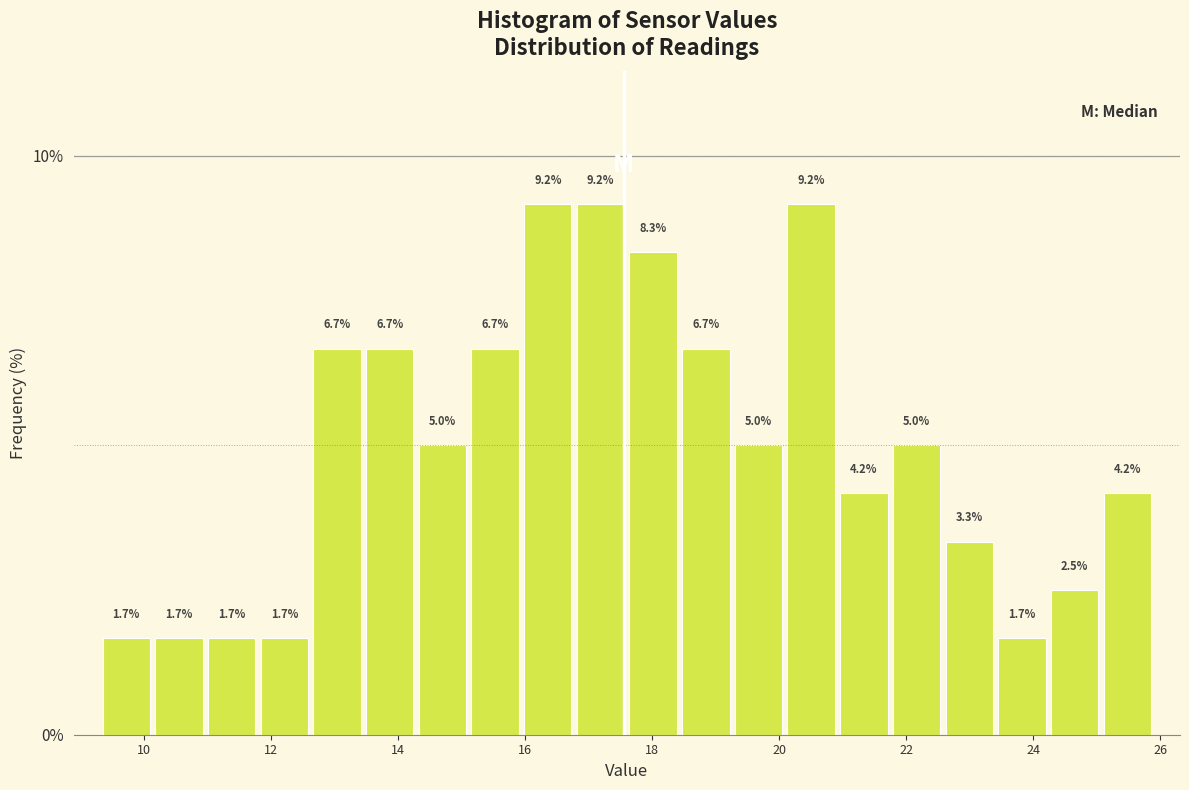

Reading left to right, list every bar in this chart as the range it spans on the x-axis followed by its height. The bar edges are not printed on the chart, so give them approximately, as read against the axis.

9.4 to 10.2: 1.7
10.2 to 11.0: 1.7
11.0 to 11.8: 1.7
11.8 to 12.6: 1.7
12.6 to 13.4: 6.7
13.4 to 14.2: 6.7
14.2 to 15.2: 5.0
15.2 to 16.0: 6.7
16.0 to 16.8: 9.2
16.8 to 17.6: 9.2
17.6 to 18.4: 8.3
18.4 to 19.2: 6.7
19.2 to 20.0: 5.0
20.0 to 21.0: 9.2
21.0 to 21.8: 4.2
21.8 to 22.6: 5.0
22.6 to 23.4: 3.3
23.4 to 24.2: 1.7
24.2 to 25.0: 2.5
25.0 to 26.0: 4.2